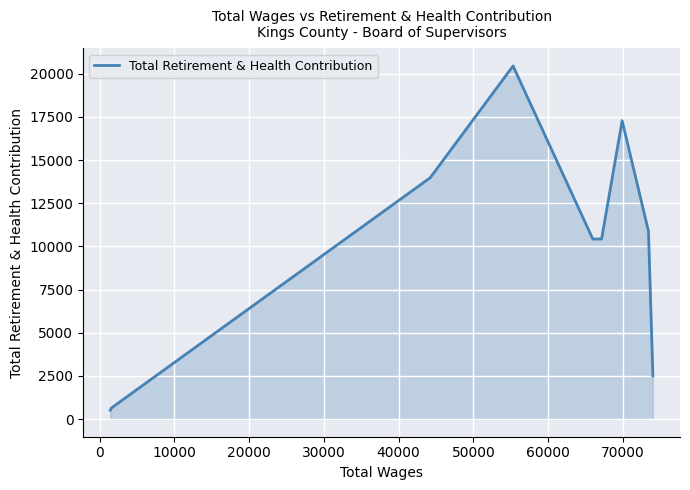

What is the maximum value shown in the chart?

20449